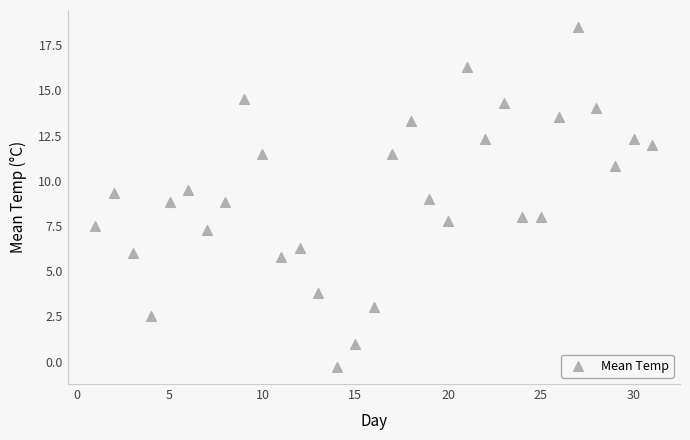

What is the range of Y values (max minus min)?

18.8